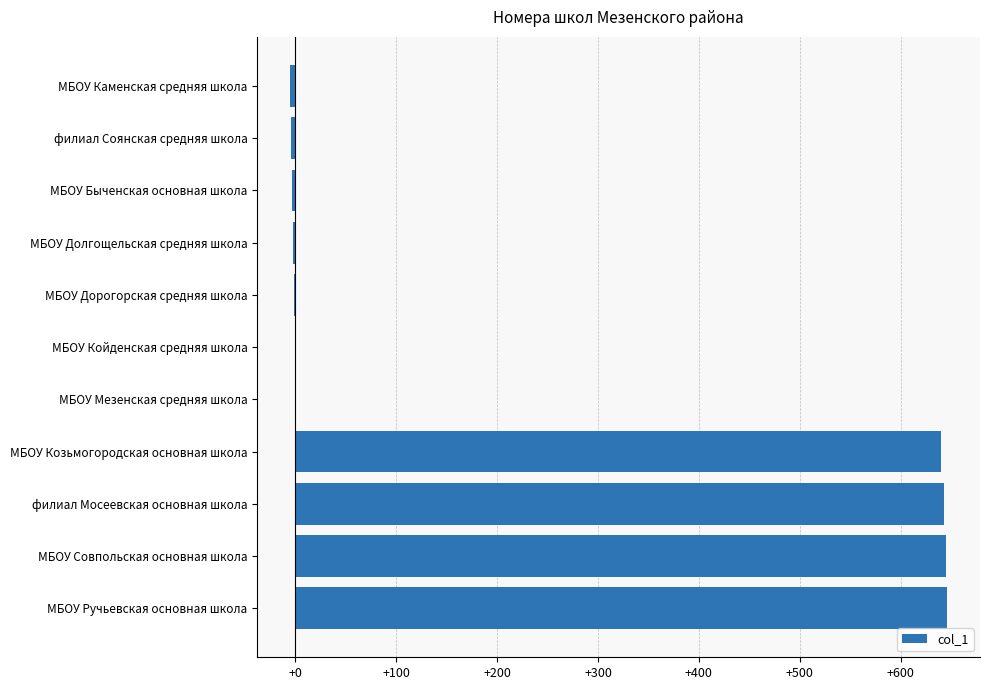

Between МБОУ Долгощельская средняя школа and МБОУ Совпольская основная школа, which is larger?

МБОУ Совпольская основная школа